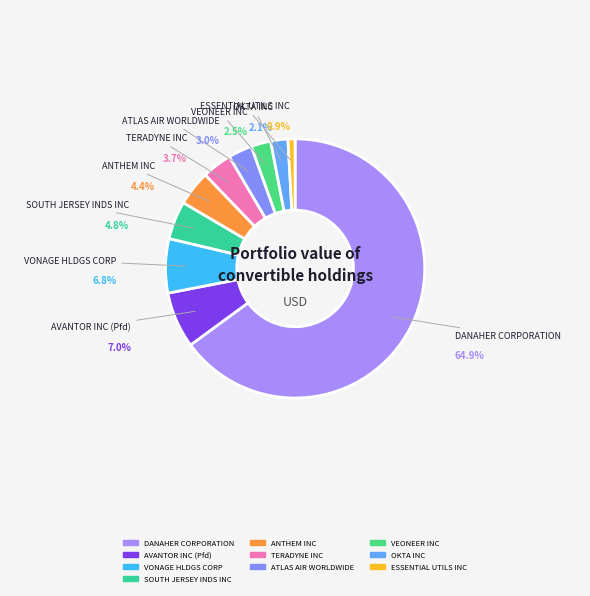

How many segments does this pie chart have?

10